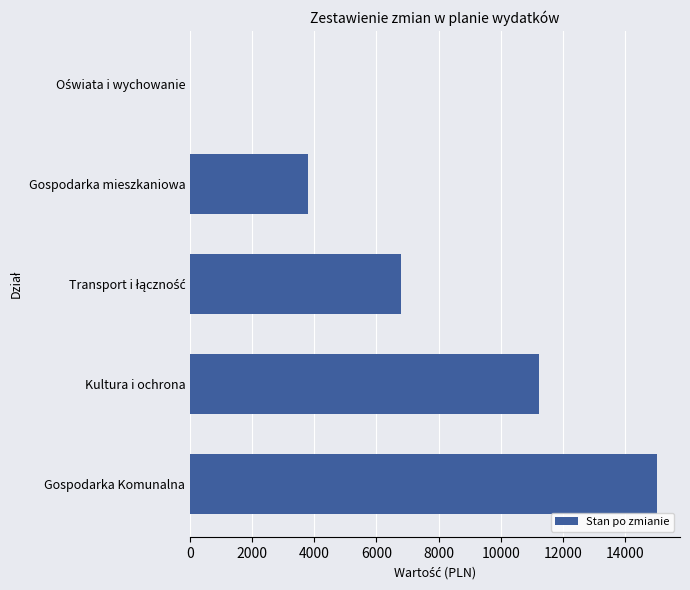

What is the sum of all values?

36803.4